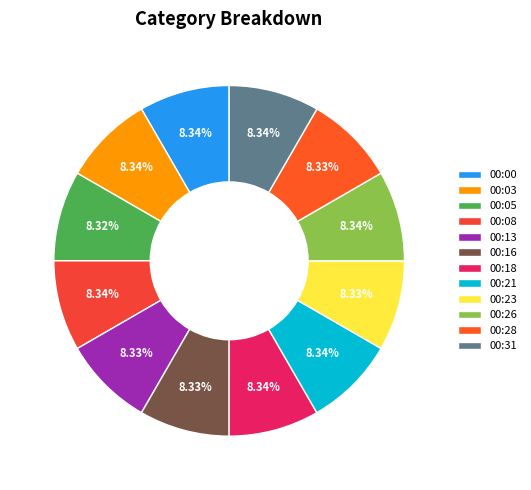

How many slices are in this pie chart?

12